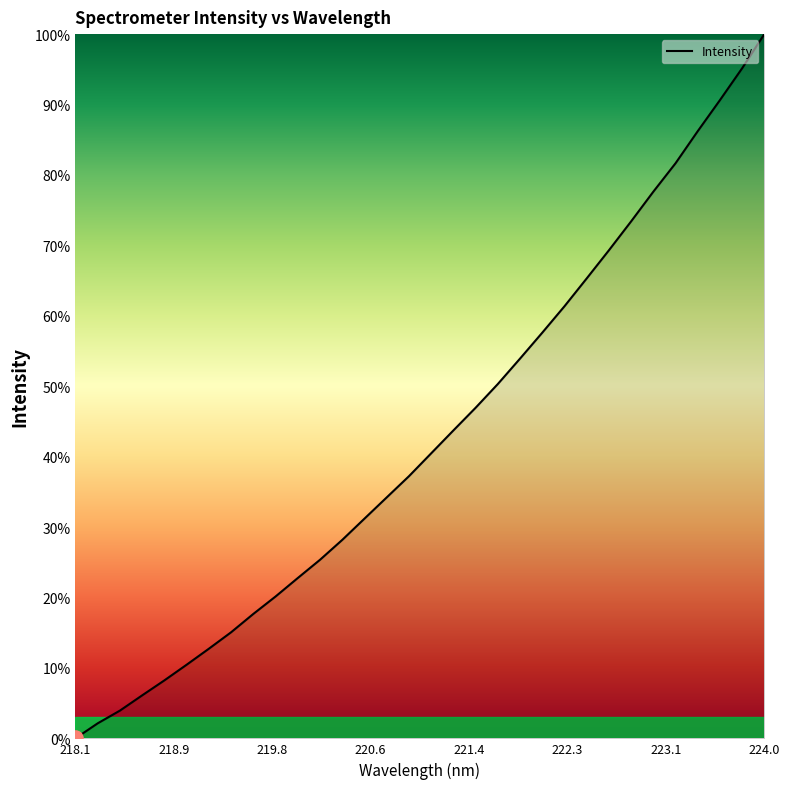

What is the greatest value displayed?

100.0